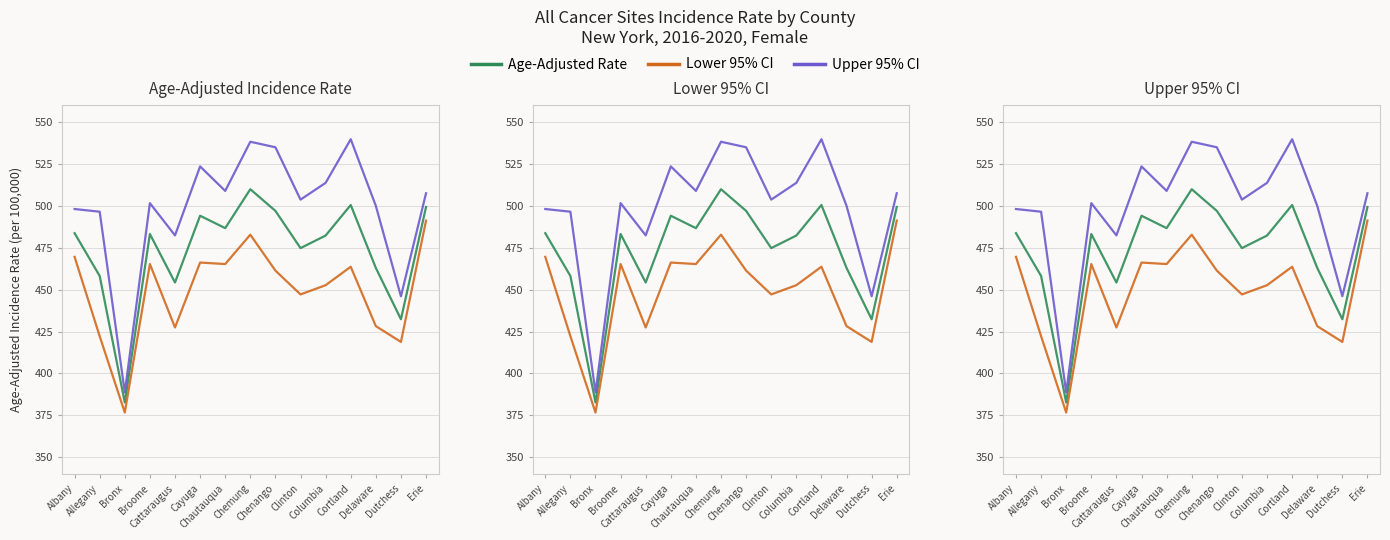

In Upper 95% CI, how many points are higher than both neighbors (excluding endpoints)?

4